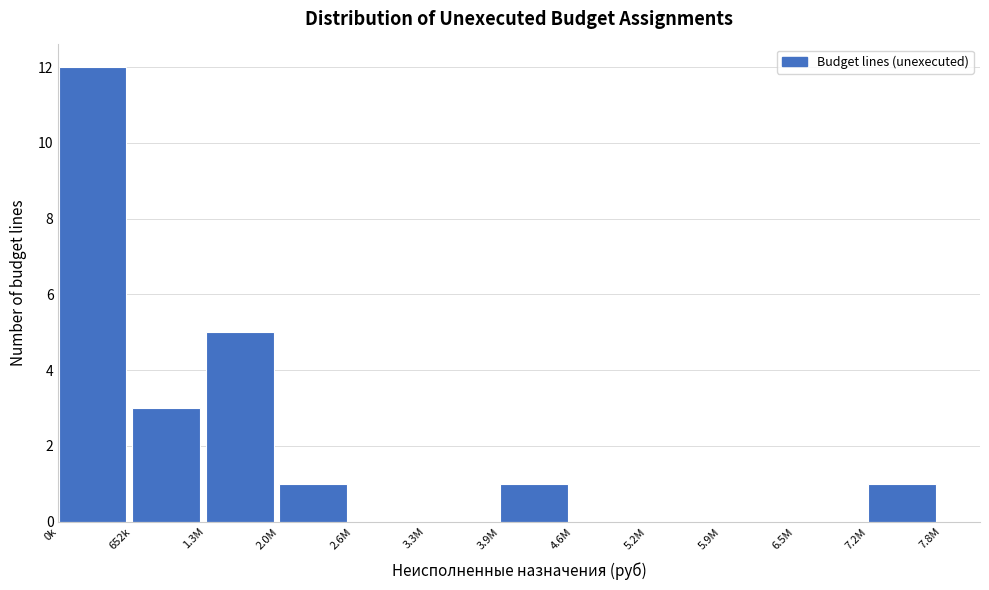

Reading right to left, transcribe all the data shown in this chart.

7.2M=1	6.5M=0	5.9M=0	5.2M=0	4.6M=0	3.9M=1	3.3M=0	2.6M=0	2.0M=1	1.3M=5	652k=3	0k=12